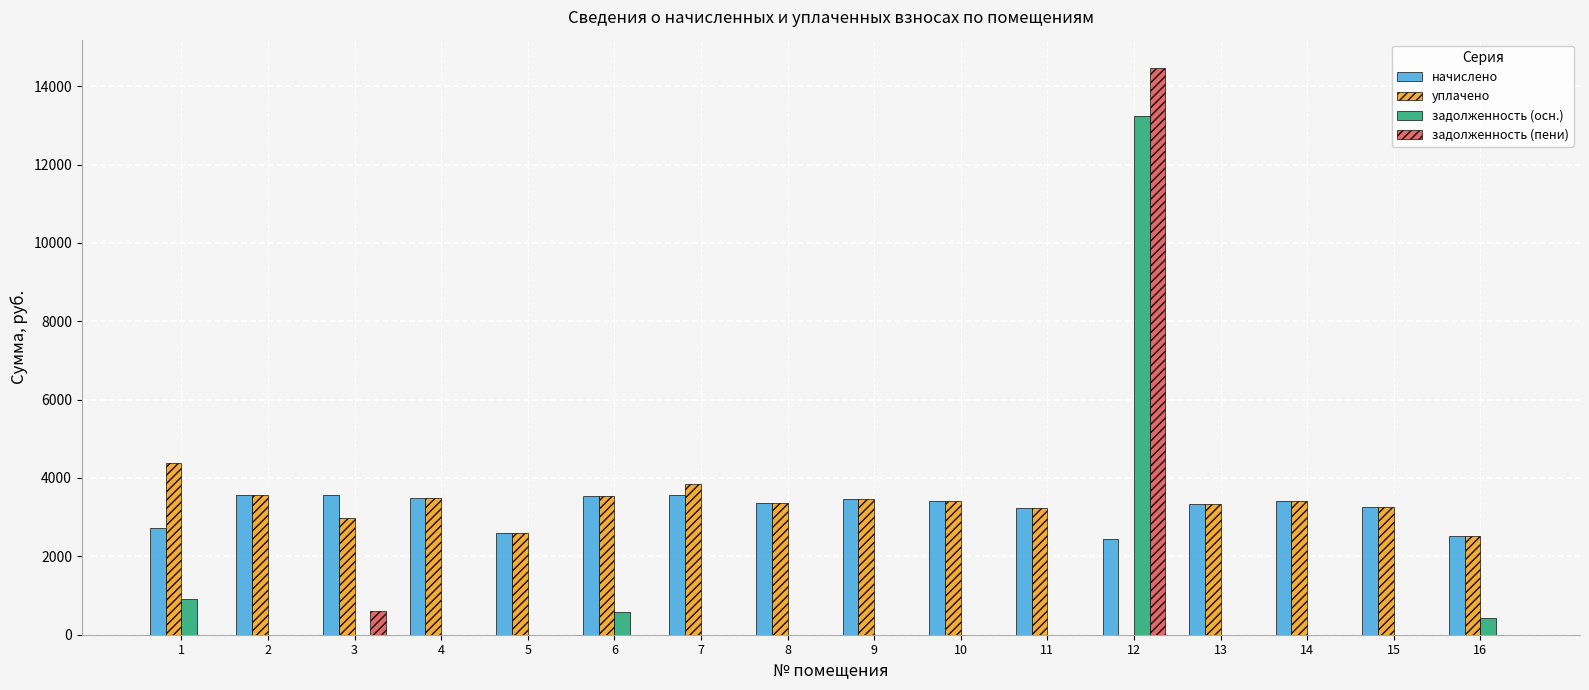

Are the bars horizontal?

No